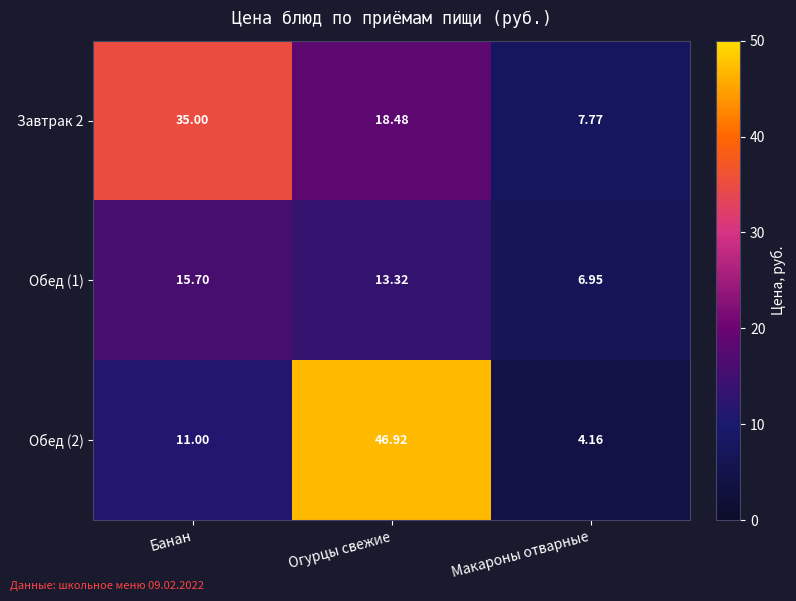

At which label is Завтрак 2 closest to 21?

Огурцы свежие